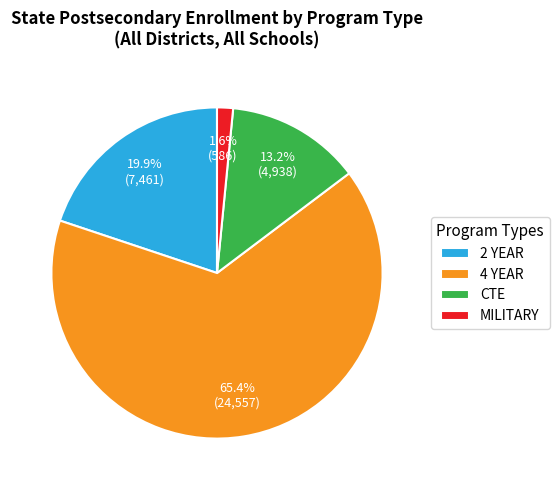

Count the number of slices in the pie.

4